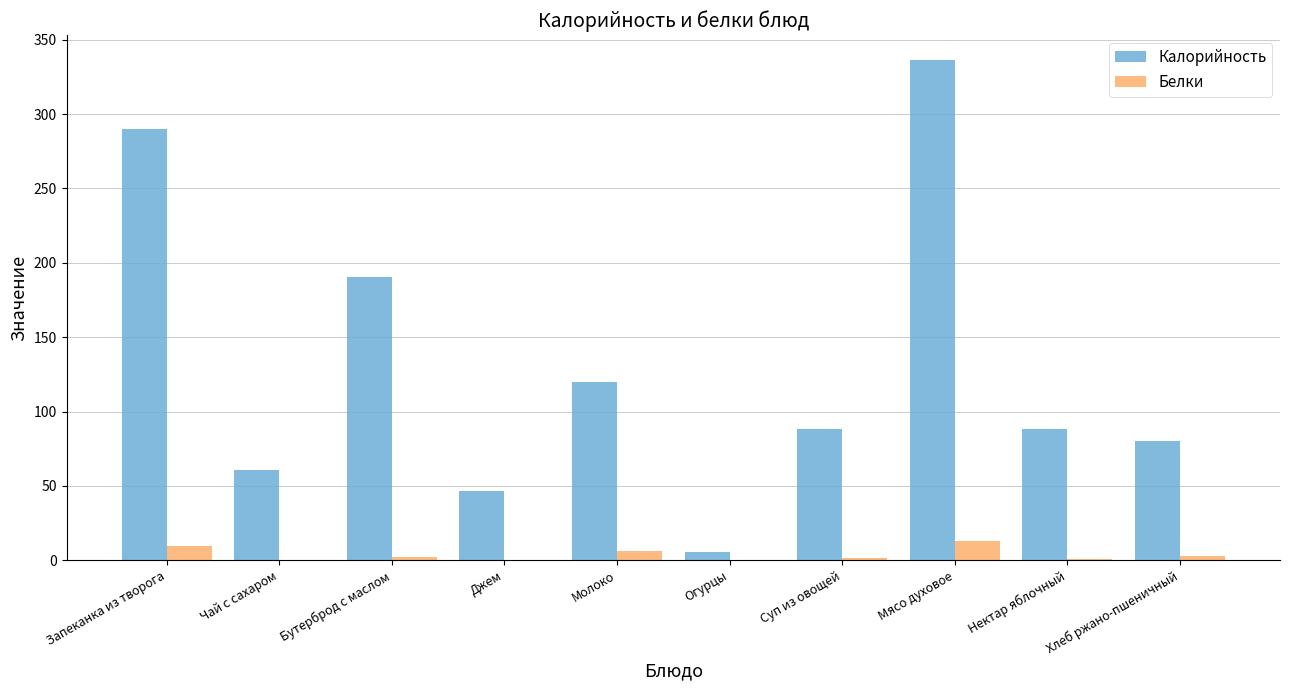

What is the sum of all Белки values?

37.1